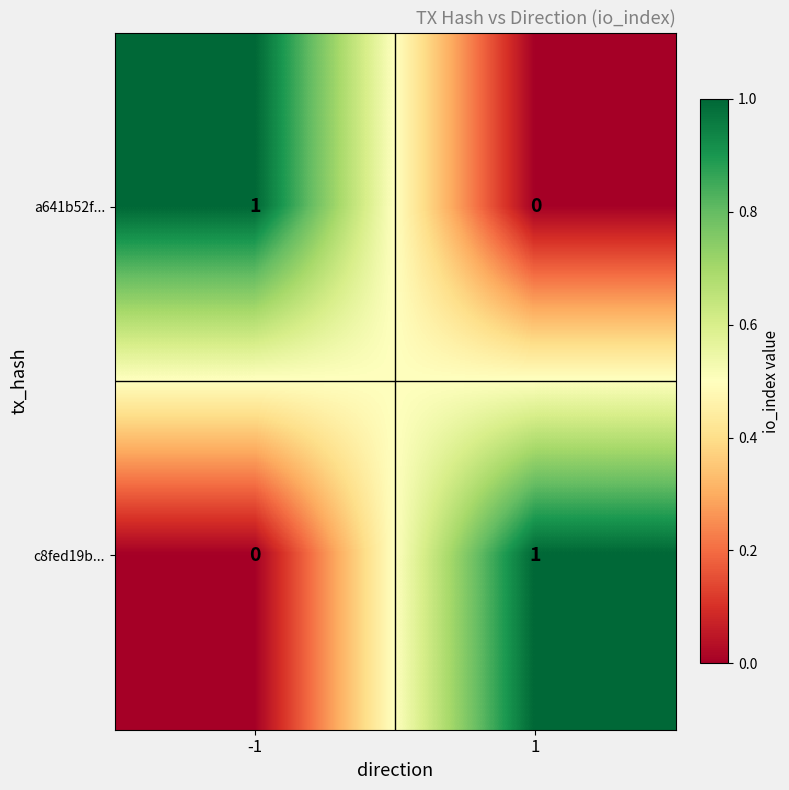

True or false: c8fed19b... has a value of 2 at 1.

False